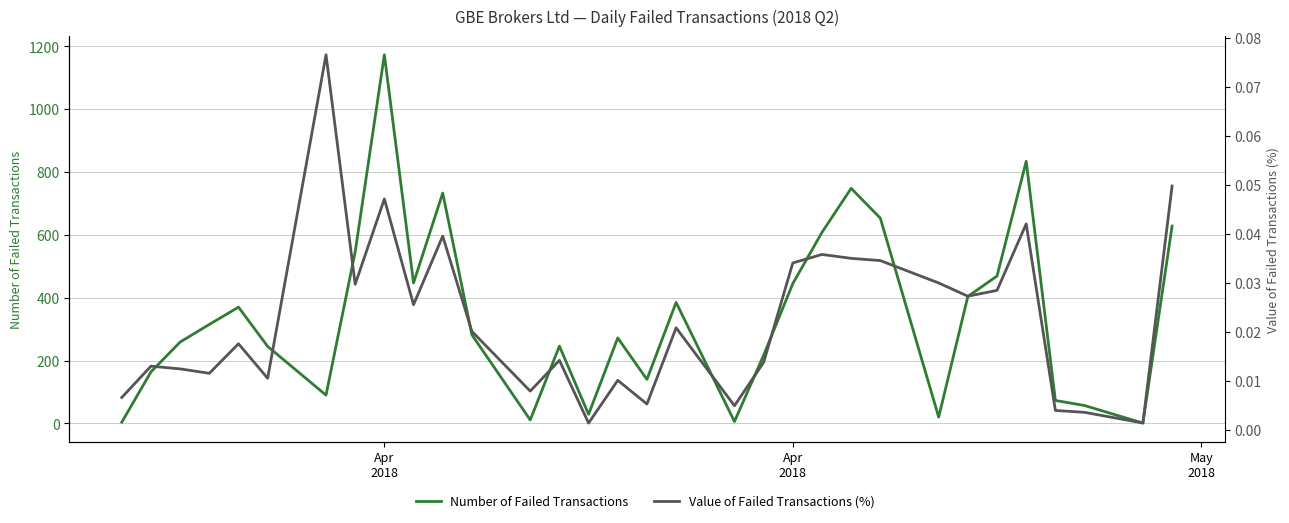

Rank the series by their maximum value, from lowest to highest.

Value of Failed Transactions (%), Number of Failed Transactions